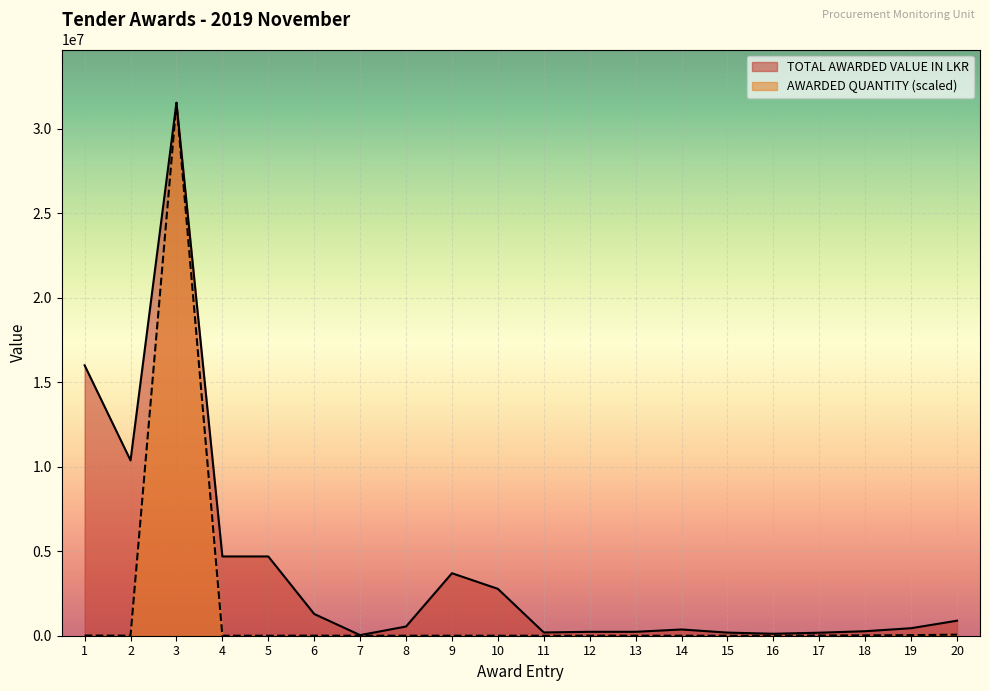

True or false: TOTAL AWARDED VALUE IN LKR has more than 0 points higher than both neighbors.

True